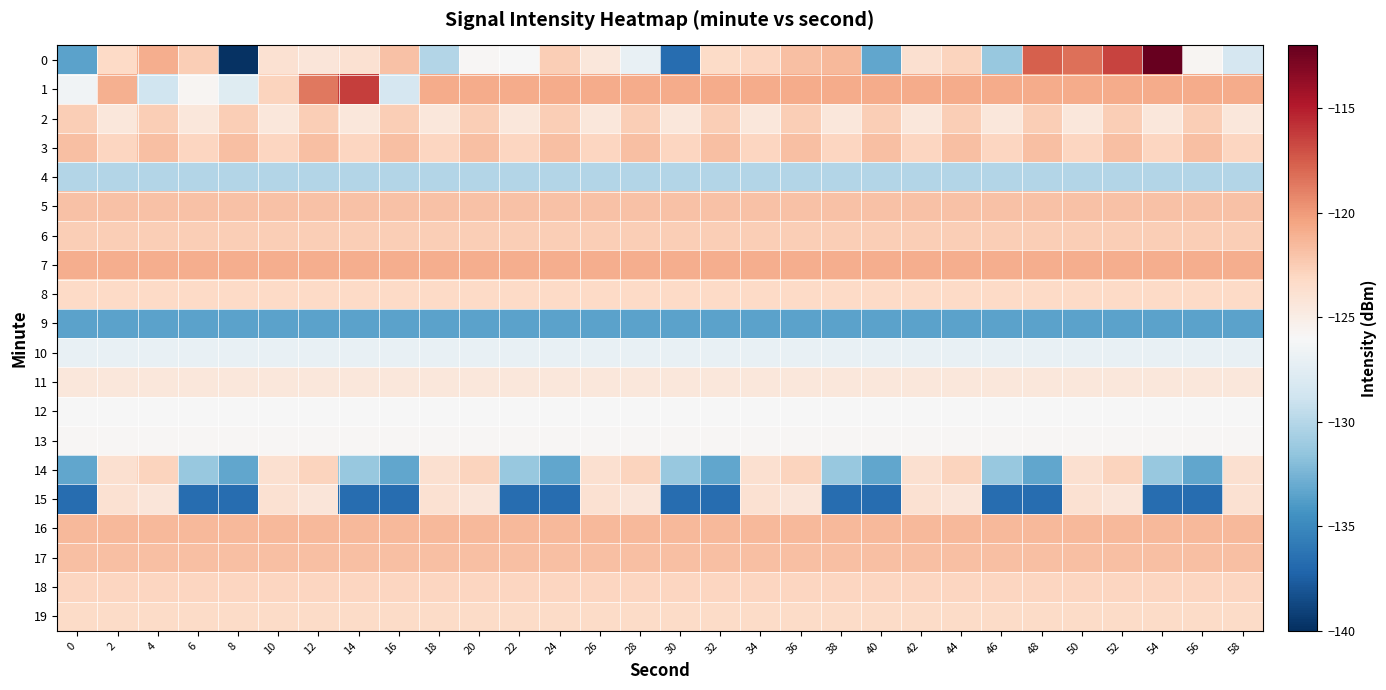

At which category does the chart reach its minimum across all series?

8